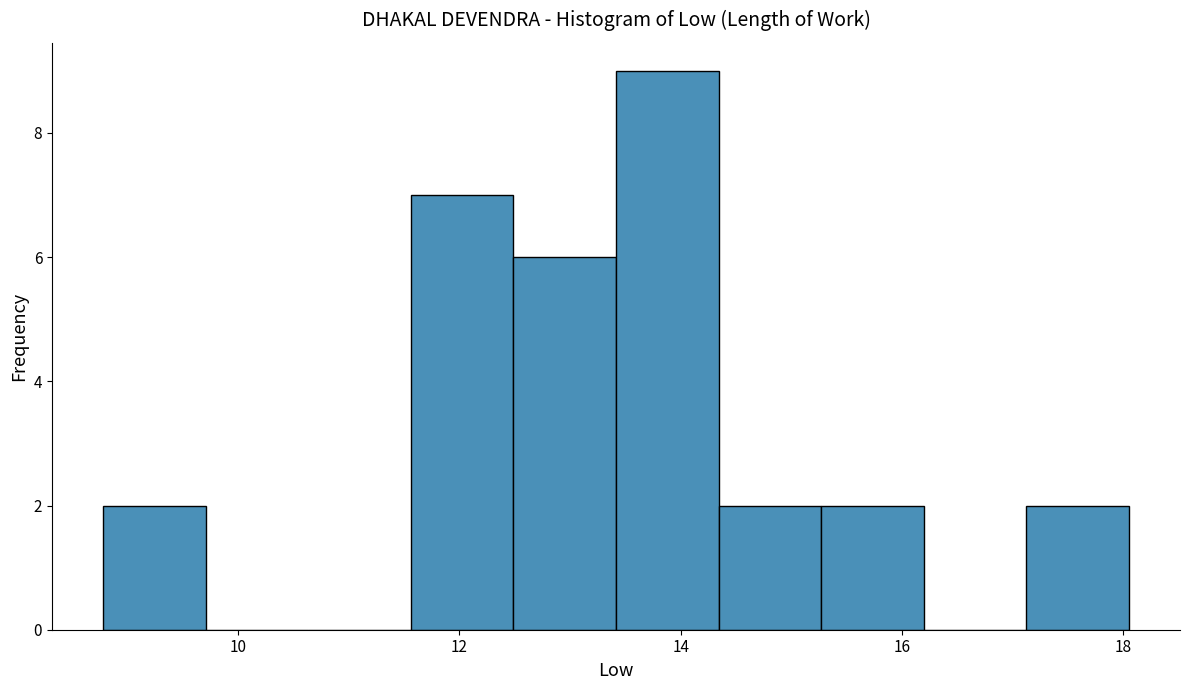

Reading left to right, list every bar in this chart as the range it spans on the x-axis followed by its height. Neither the bar edges nor the heights are printed on the chart, so give them approximately, as read against the axes.

8.8 to 9.8: 2
9.8 to 10.6: 0
10.6 to 11.6: 0
11.6 to 12.4: 7
12.4 to 13.4: 6
13.4 to 14.4: 9
14.4 to 15.2: 2
15.2 to 16.2: 2
16.2 to 17.2: 0
17.2 to 18.0: 2